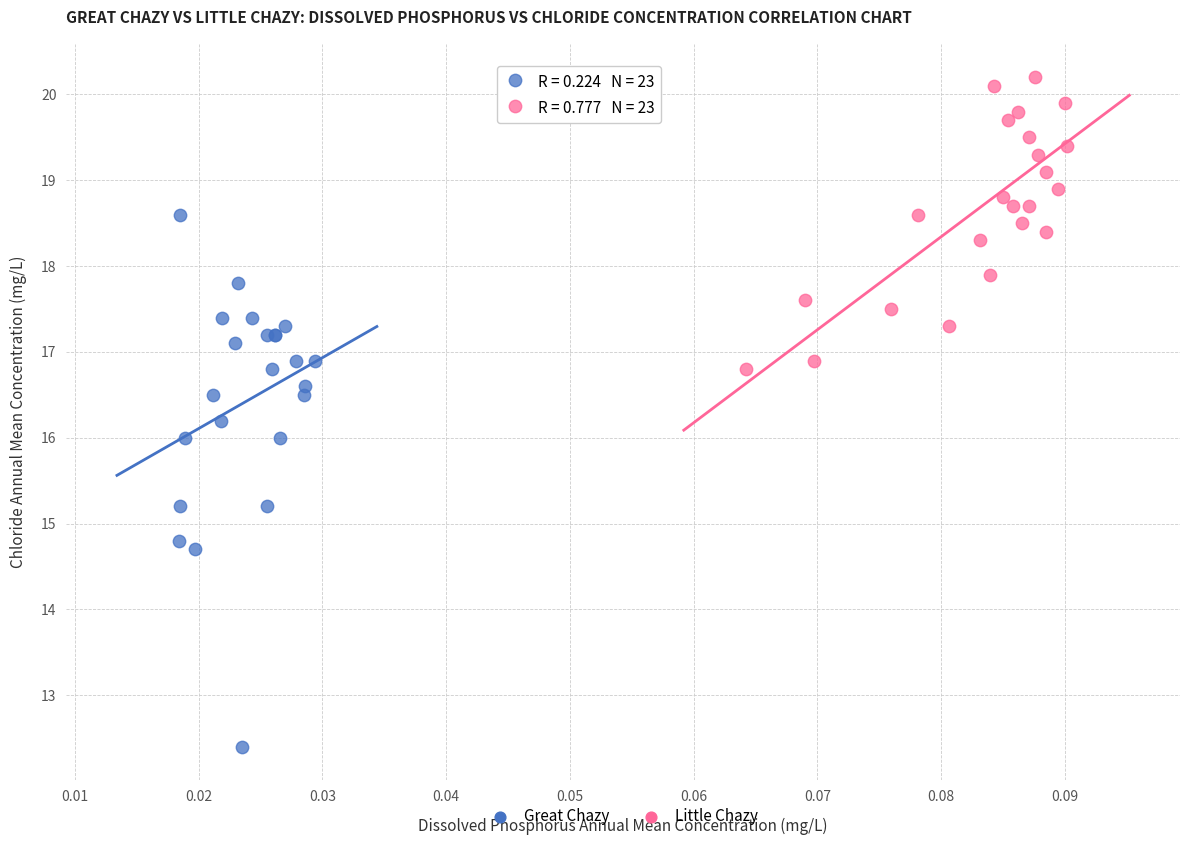

Which series contains the lowest Y value?

Great Chazy